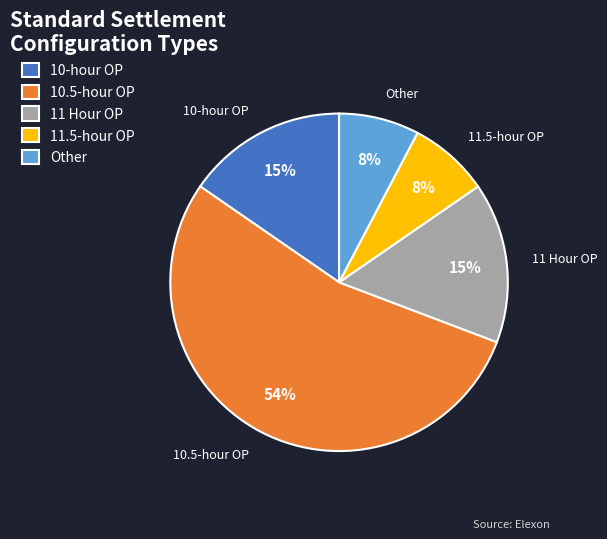

Count the number of slices in the pie.

5